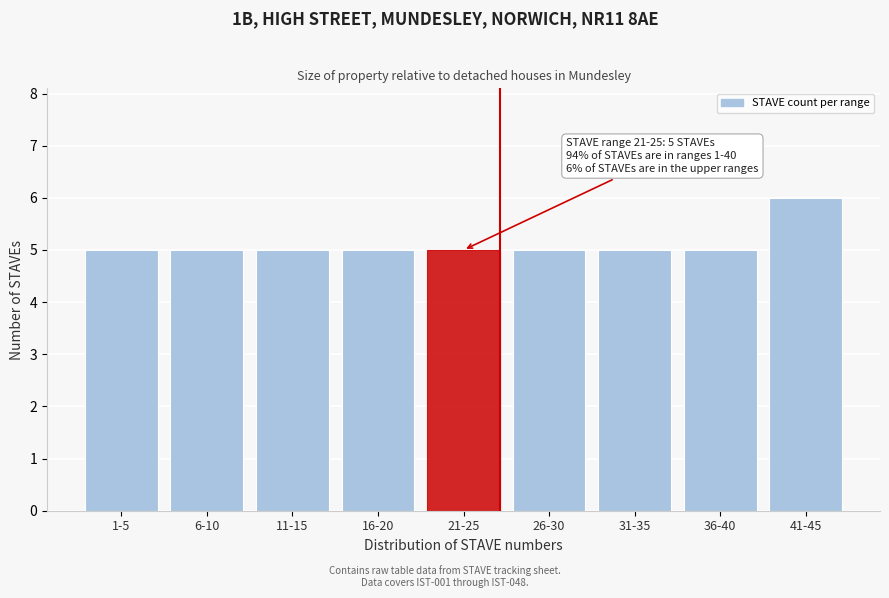

Reading left to right, what are all the values shown in this chart?

5	5	5	5	5	5	5	5	6